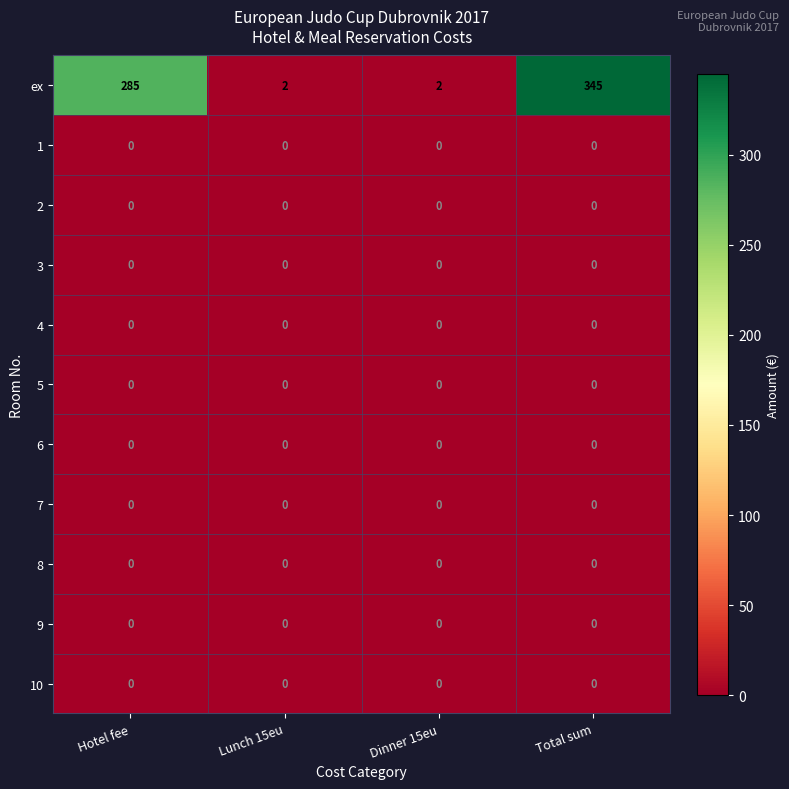

At which category is the sum across all series the highest?

Total sum